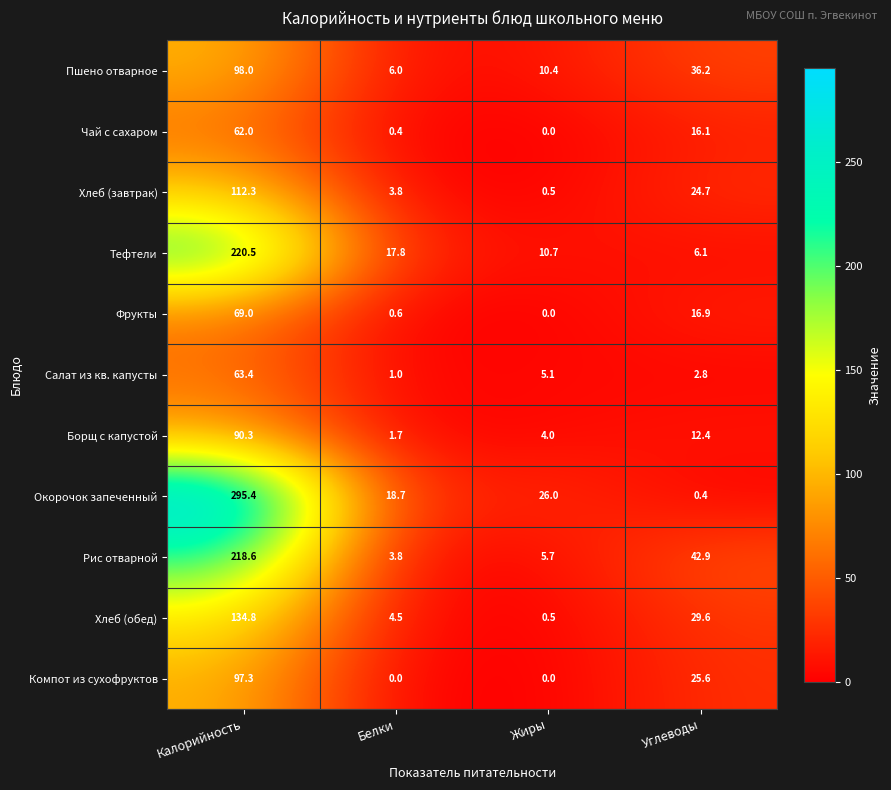

Is it true that Компот из сухофруктов equals 97.3 at Калорийность?

True